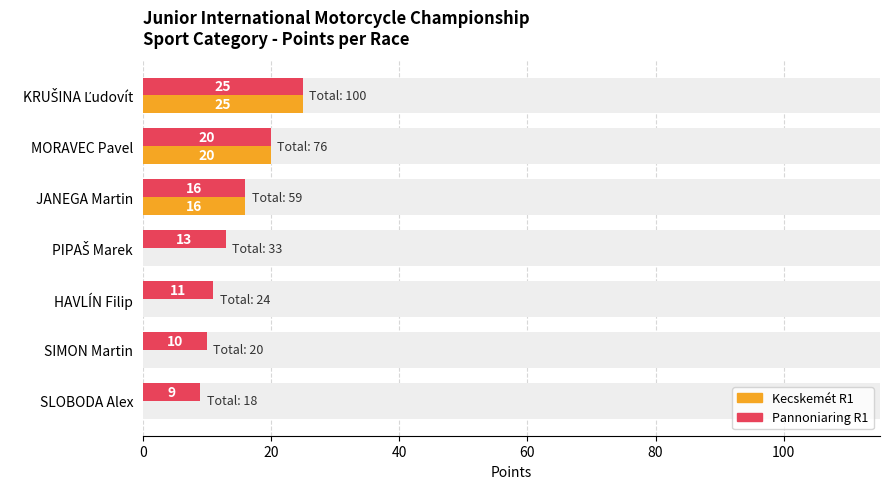

Count the number of data series in this chart.

2